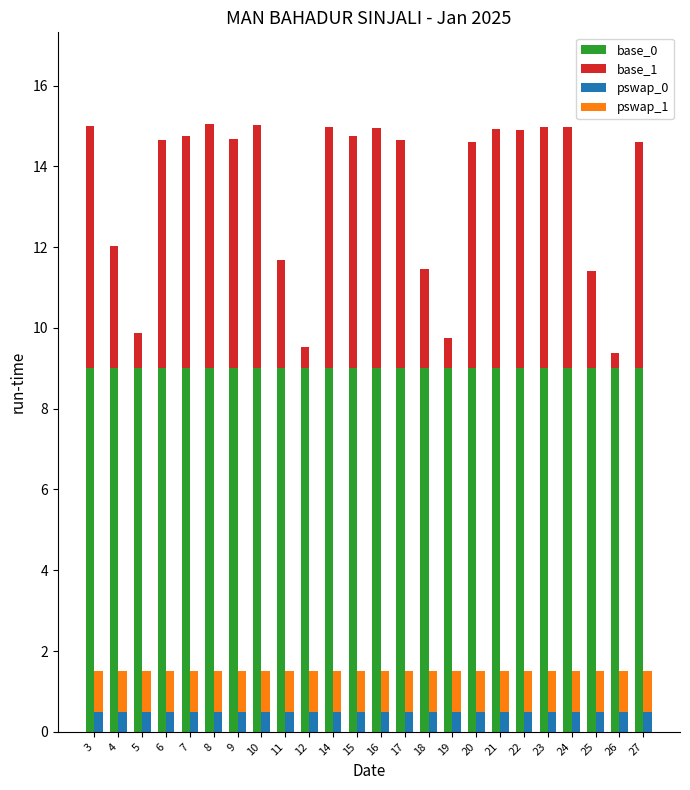

What is the sum of the pswap_1 values at 15 and 9?

2.0